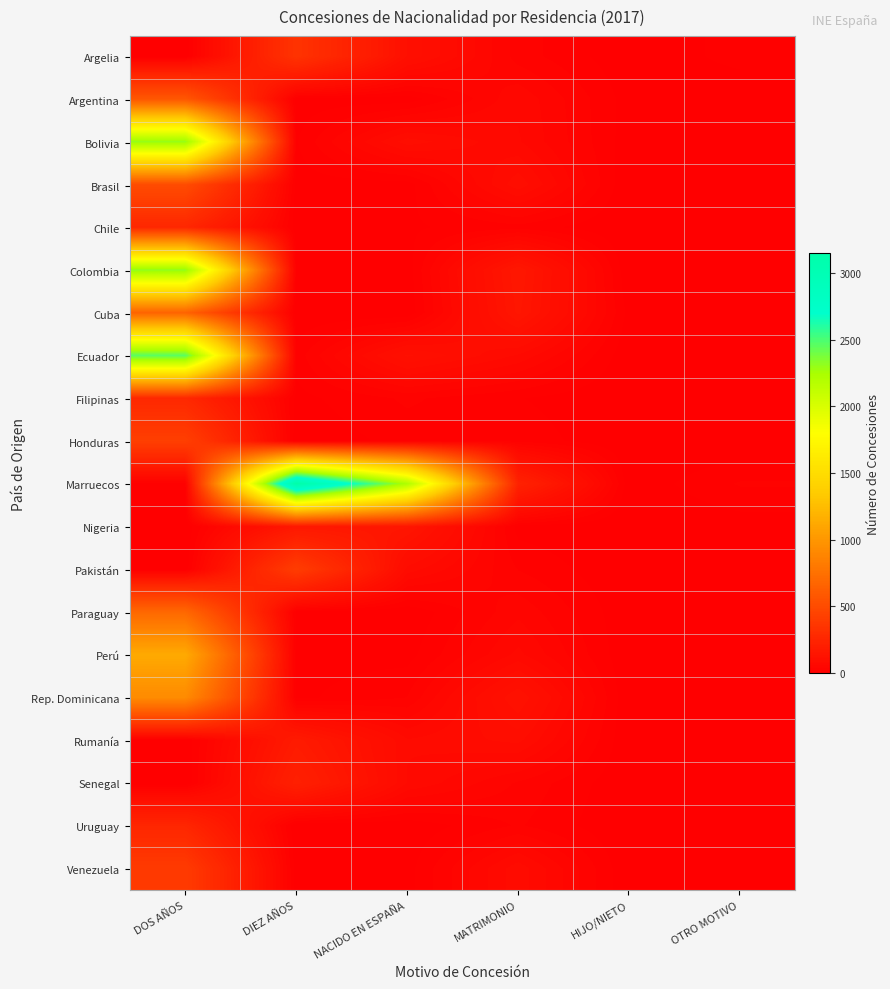

What is the greatest value displayed?

3148